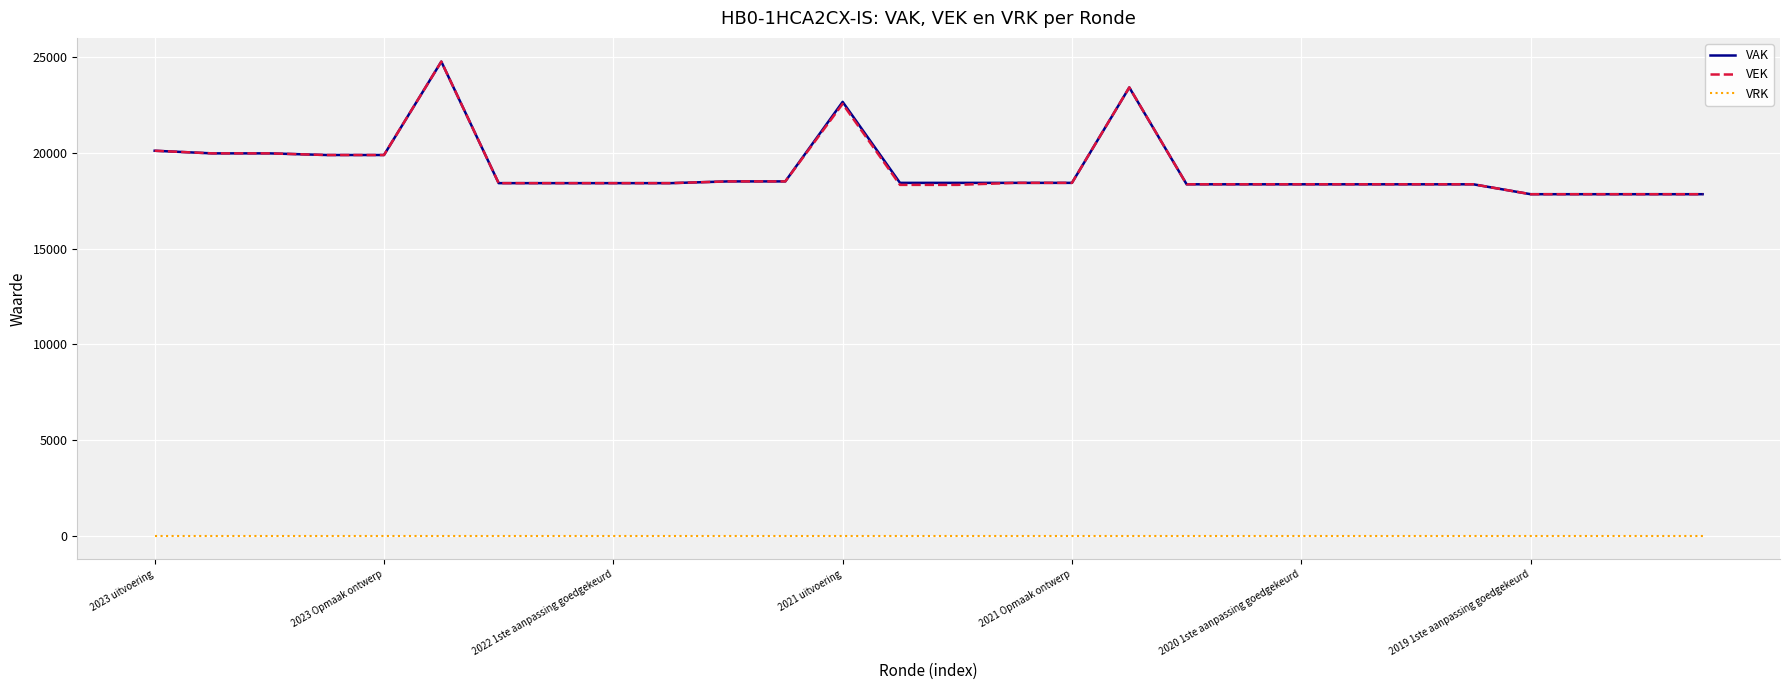

What is the highest value of the VEK series?

24774